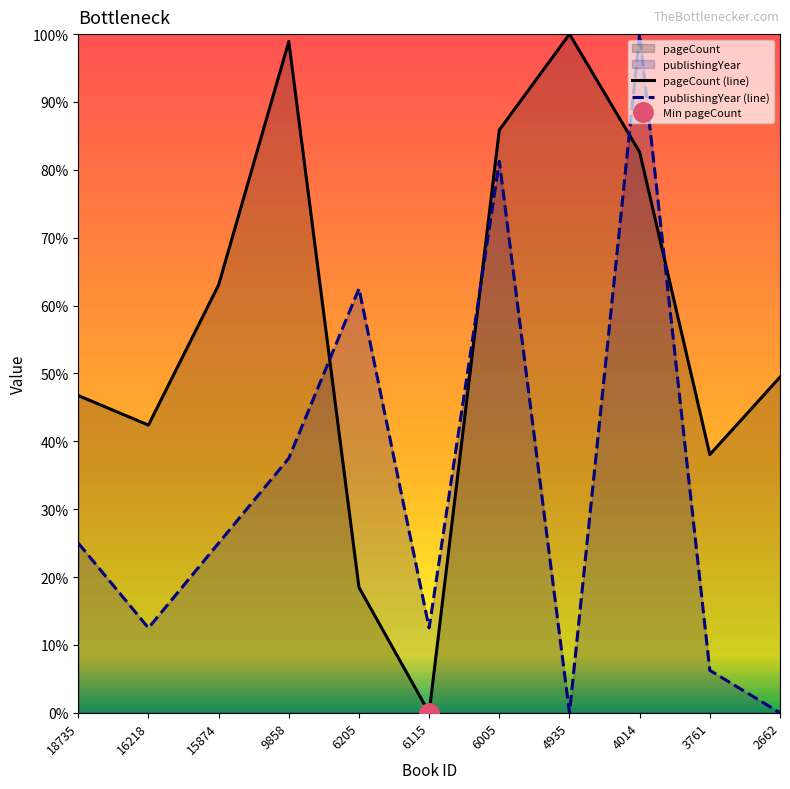

Rank the series by their maximum value, from lowest to highest.

pageCount (line), publishingYear (line)